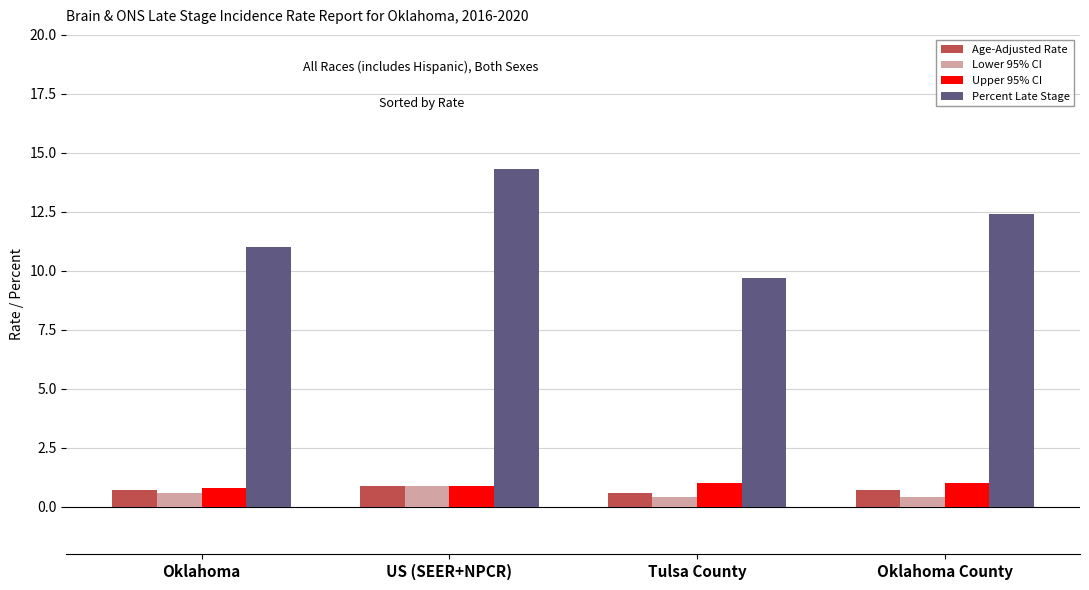

Is it true that Upper 95% CI equals 0.9 at US (SEER+NPCR)?

True